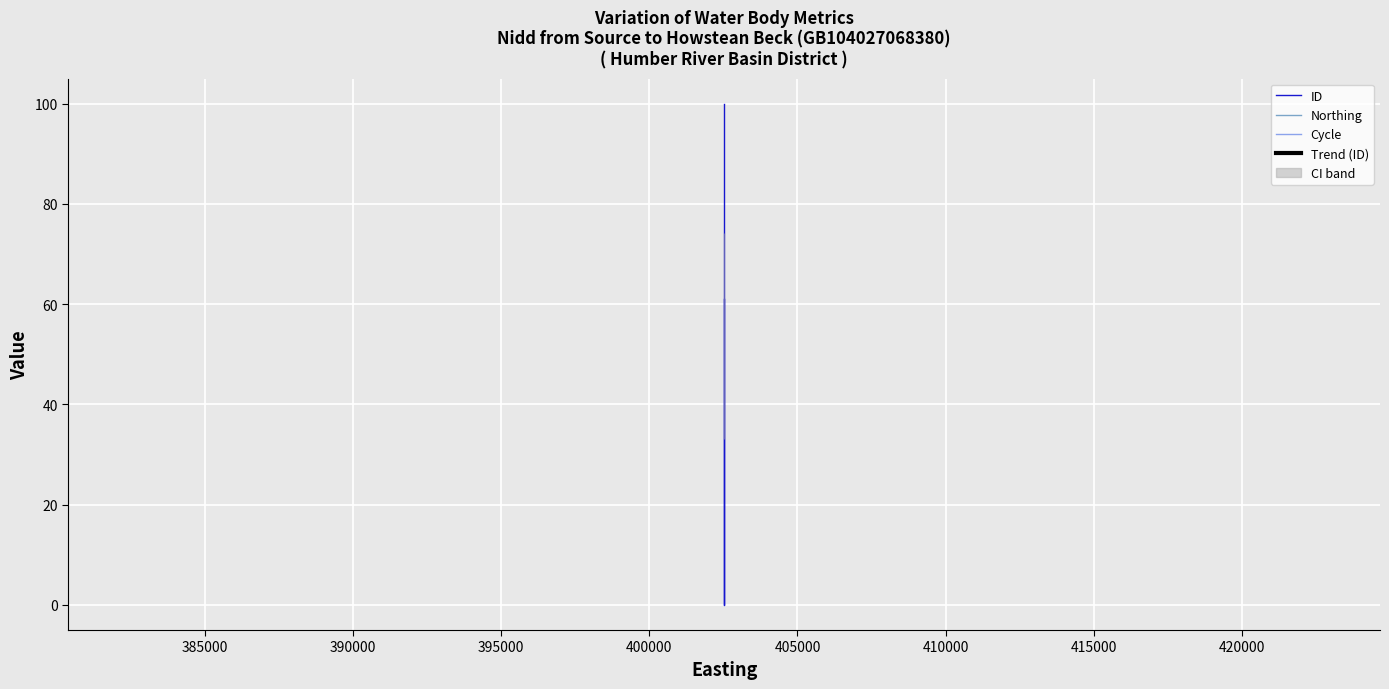

At 385000, list the series in order from smallest to largest.

ID, Cycle, Northing, Trend (ID)